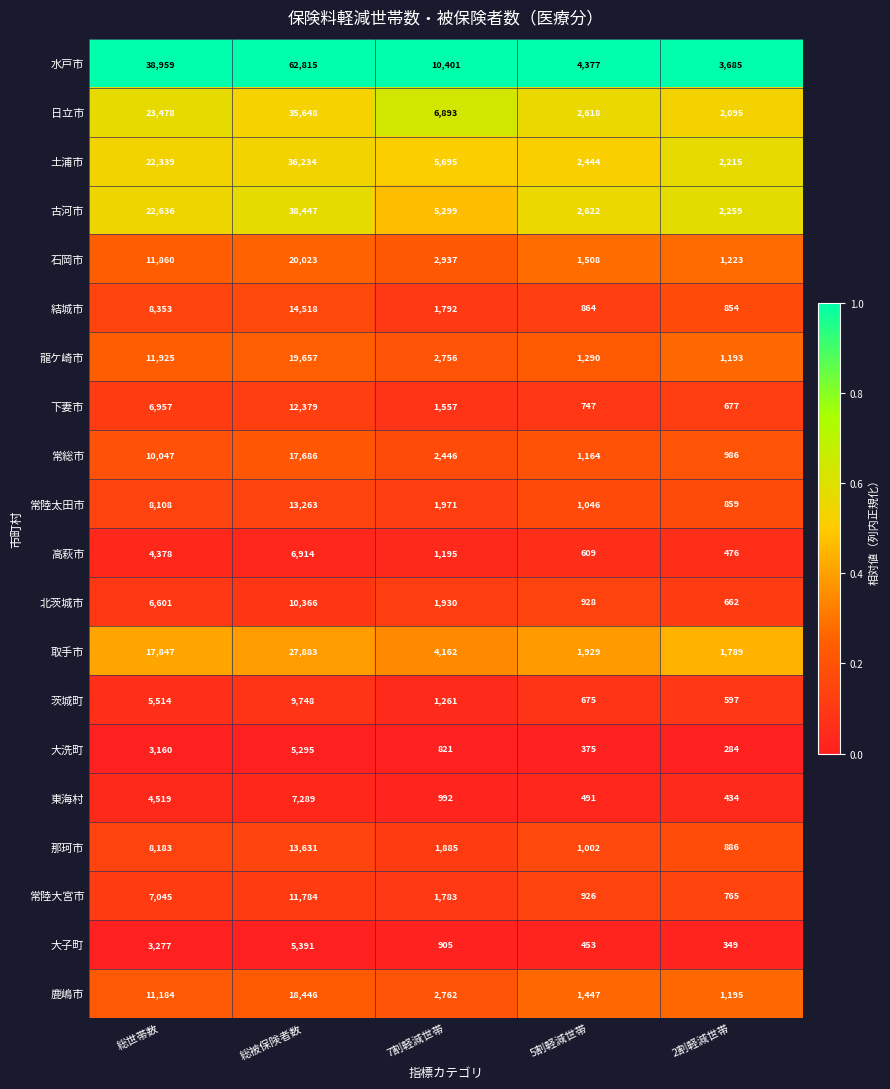

The 東海村 series shows 491 at 5割軽減世帯. True or false?

True